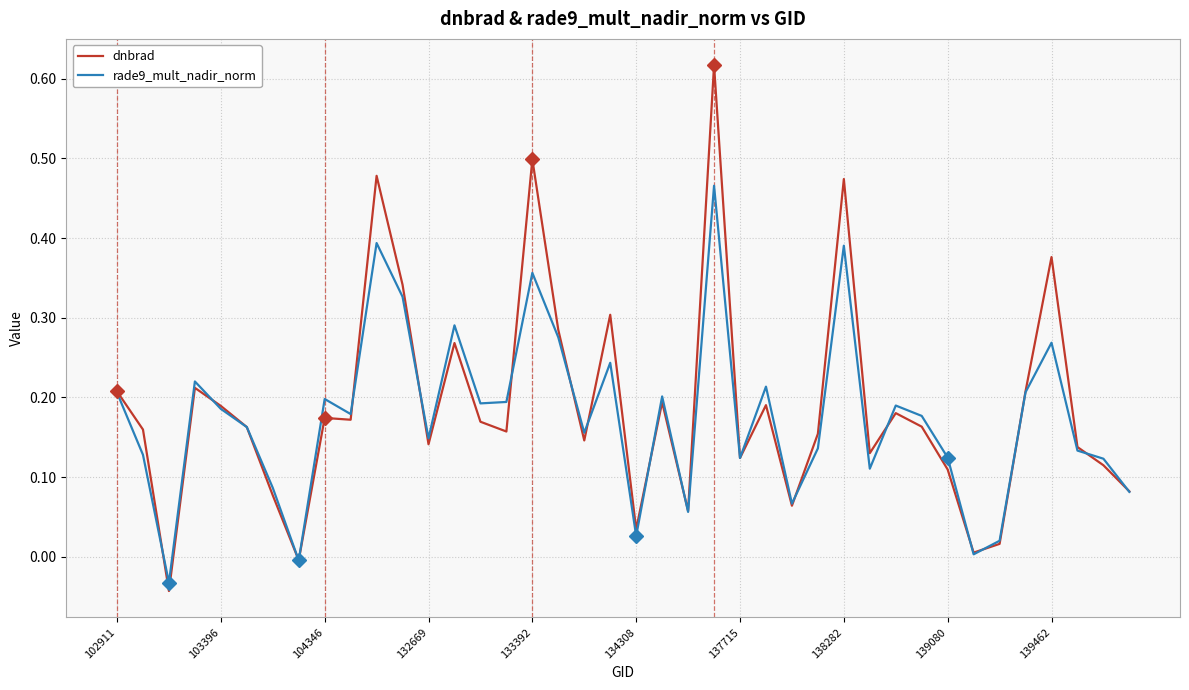

Which series has the widest spread of values?

dnbrad